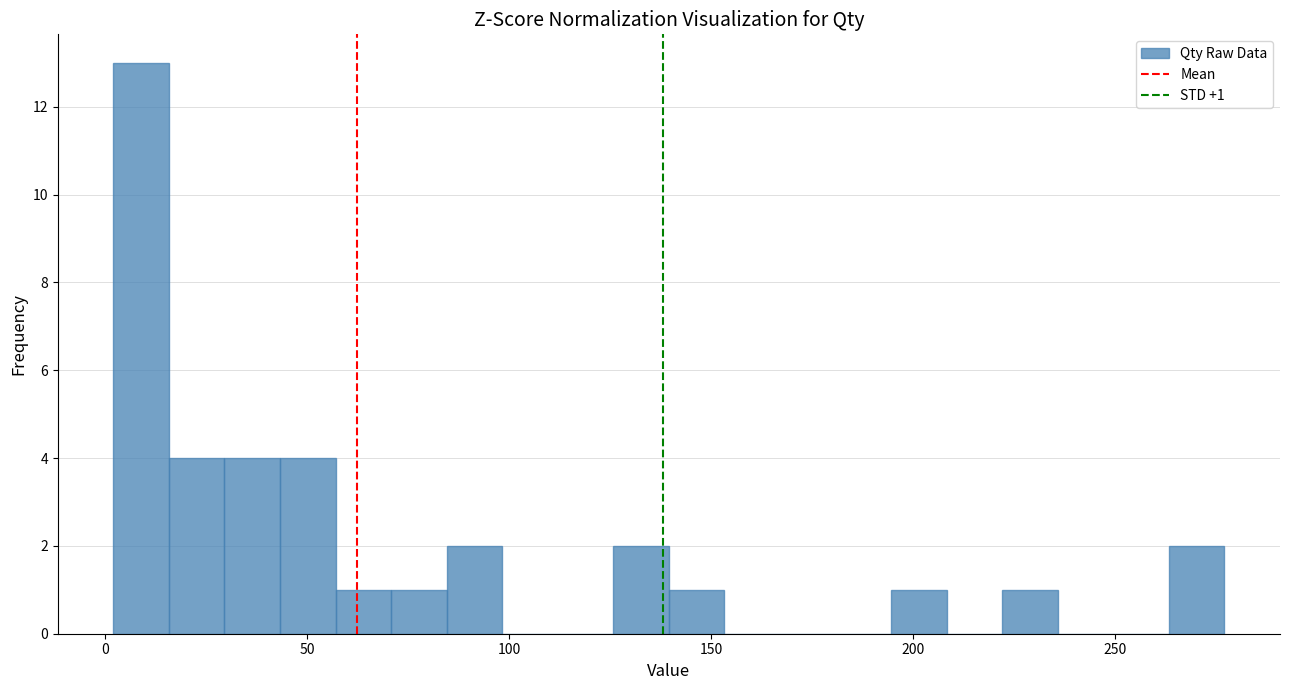

Around what value on the x-axis is the tallest bar? Give the approximate position of its centre, as read against the axis.

10